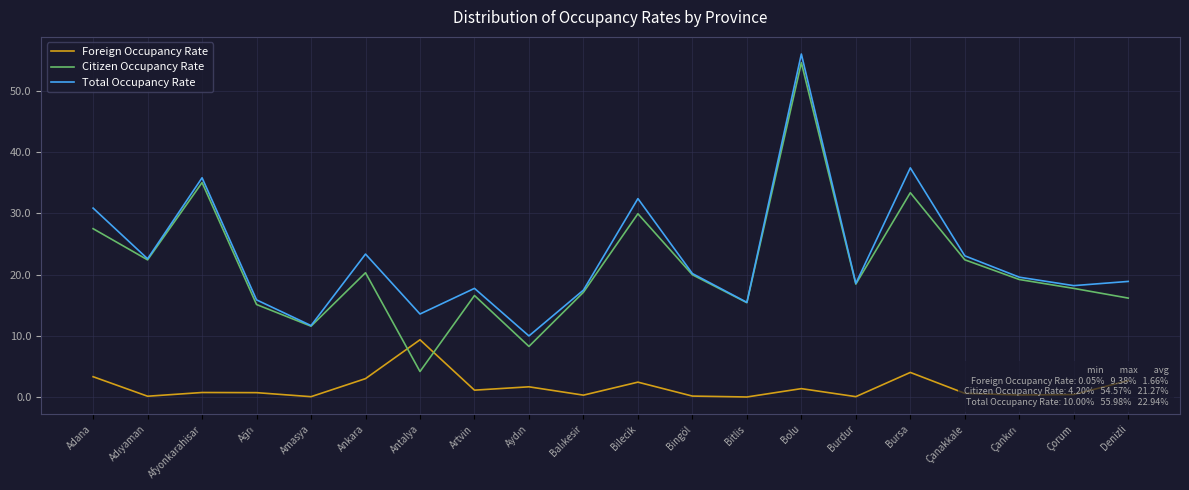

True or false: Total Occupancy Rate has a value of 27.3 at Bitlis.

False